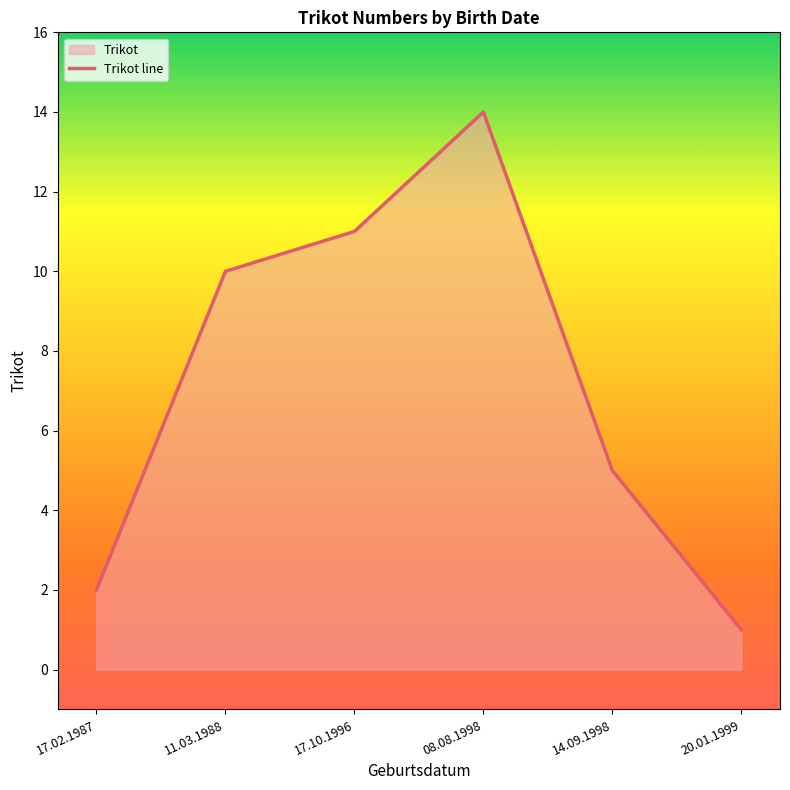

Which category has the lowest value across all series?

20.01.1999